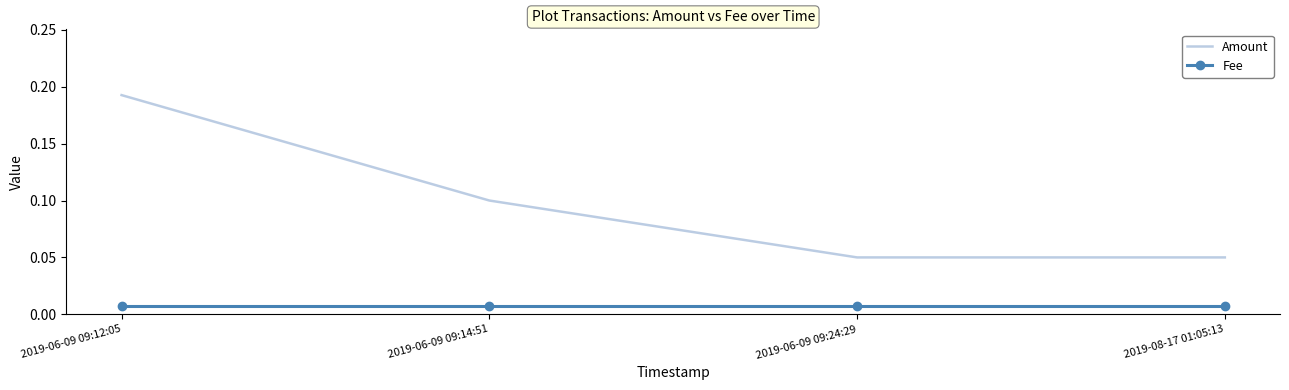

The value of Amount at 2019-06-09 09:12:05 is 0.3. True or false?

False